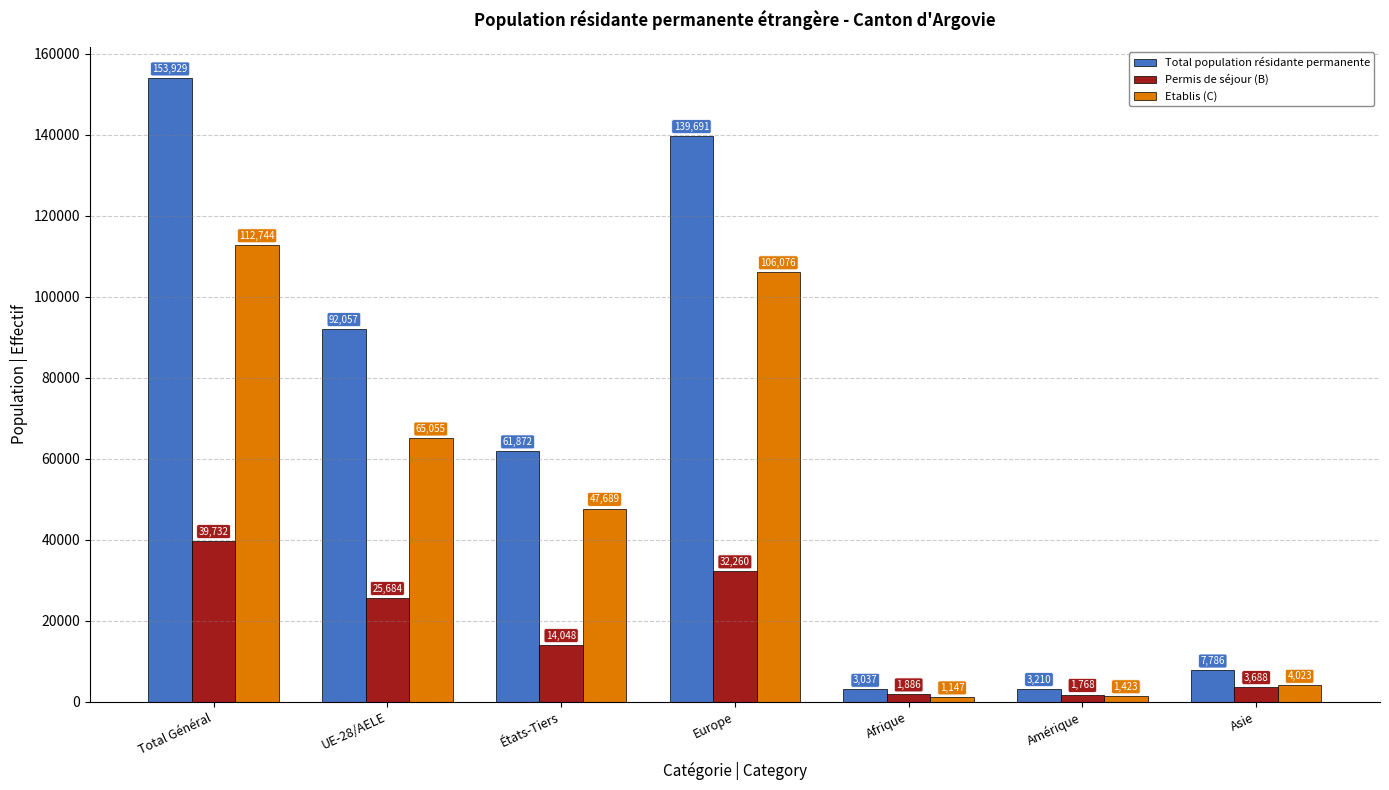

Is it true that Permis de séjour (B) equals 14850 at UE-28/AELE?

False